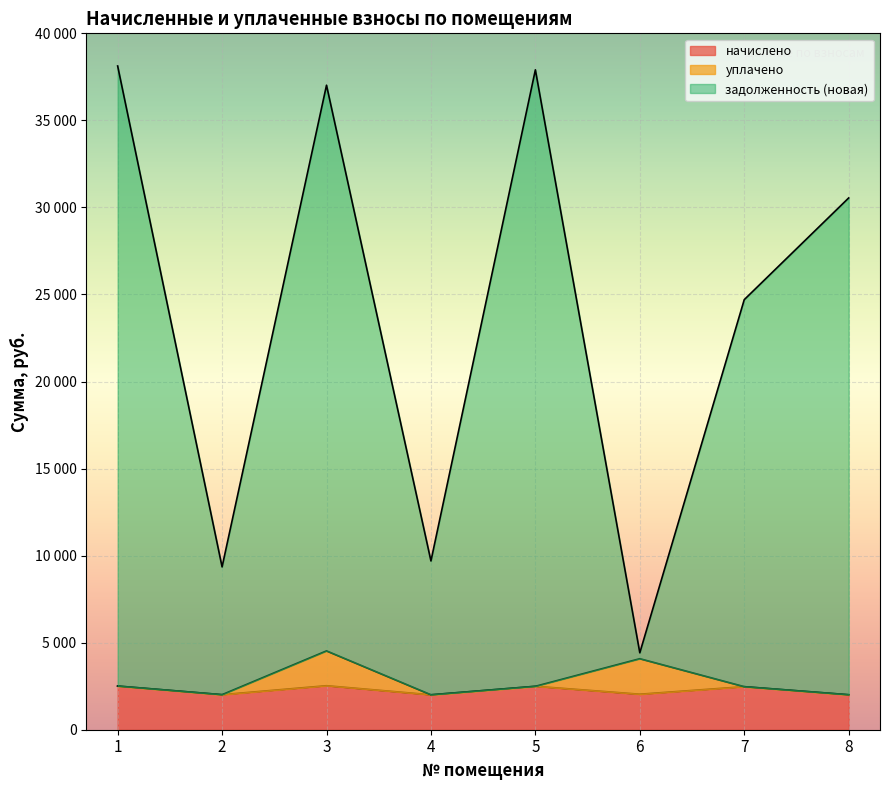

True or false: начислено has a value of 1327.4 at 3.

False